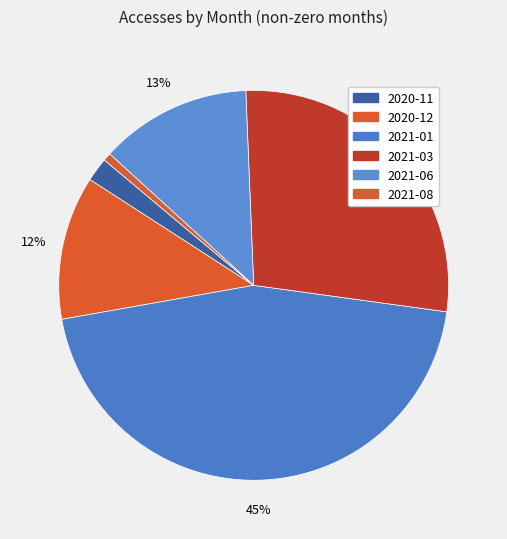

The 2021-08 slice represents 15% of the pie. True or false?

False